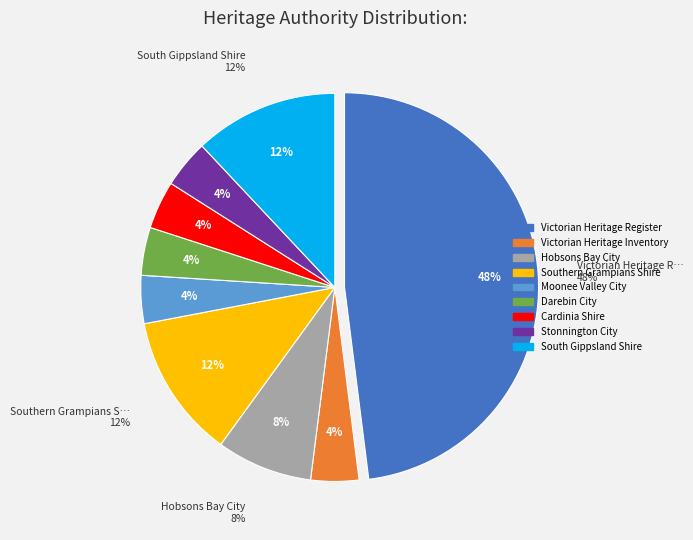

To the nearest percent, what is the difference between the Hobsons Bay City and Cardinia Shire slice percentages?

4%